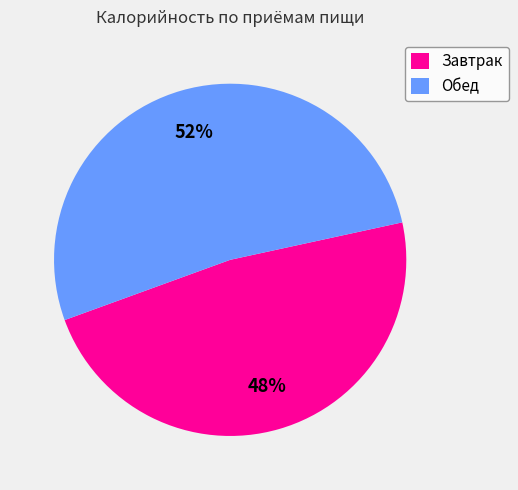

What is the smallest slice in the pie chart?

Завтрак